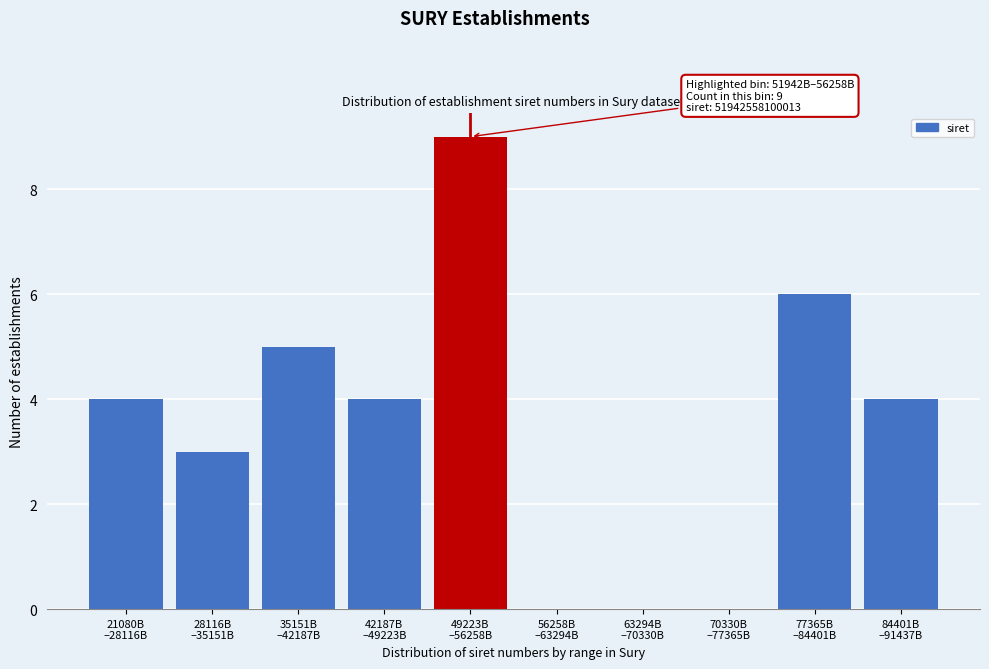

What is the sum of all values?

35